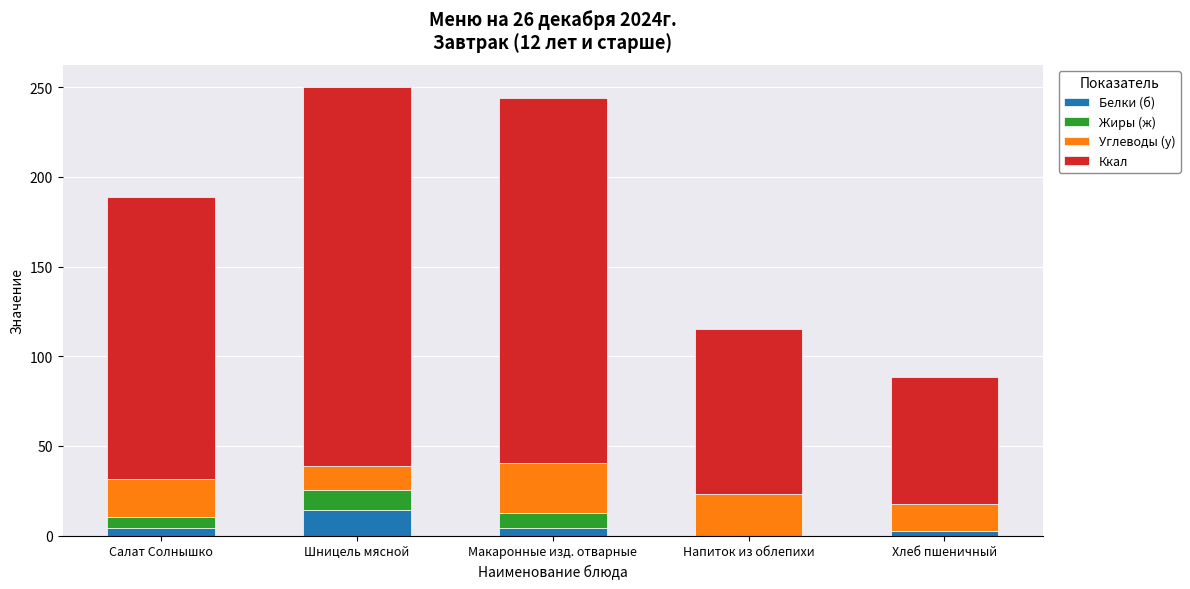

How many series are shown in this chart?

4